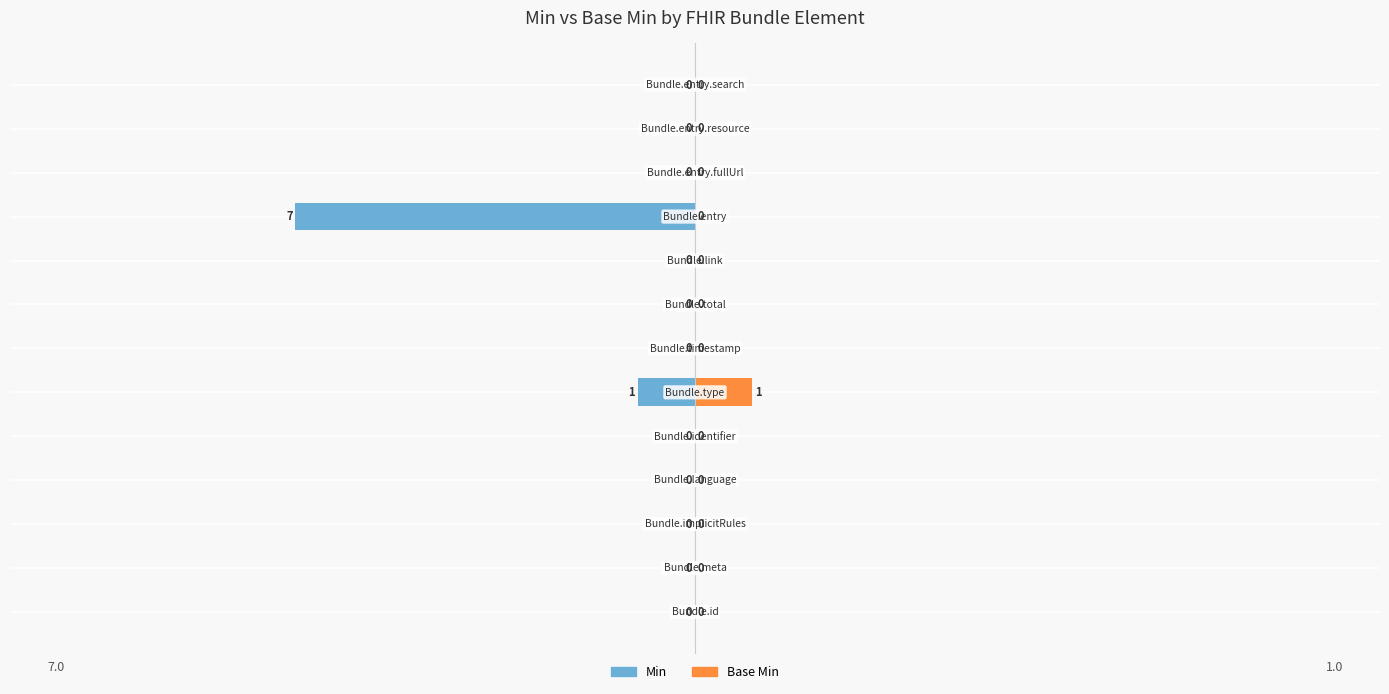

Is it true that Base Min equals 0 at −5?

True